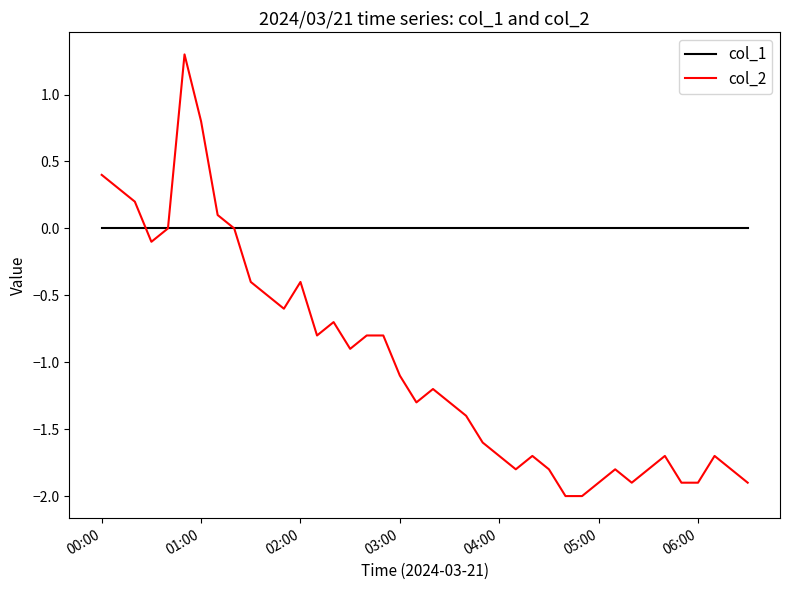

What is the greatest value displayed?

1.3